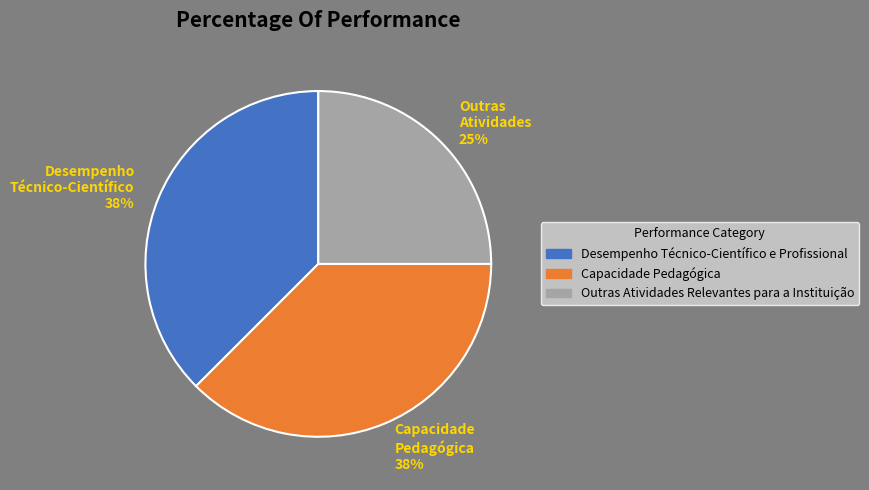

True or false: Desempenho Técnico-Científico e Profissional accounts for 38% of the total.

True